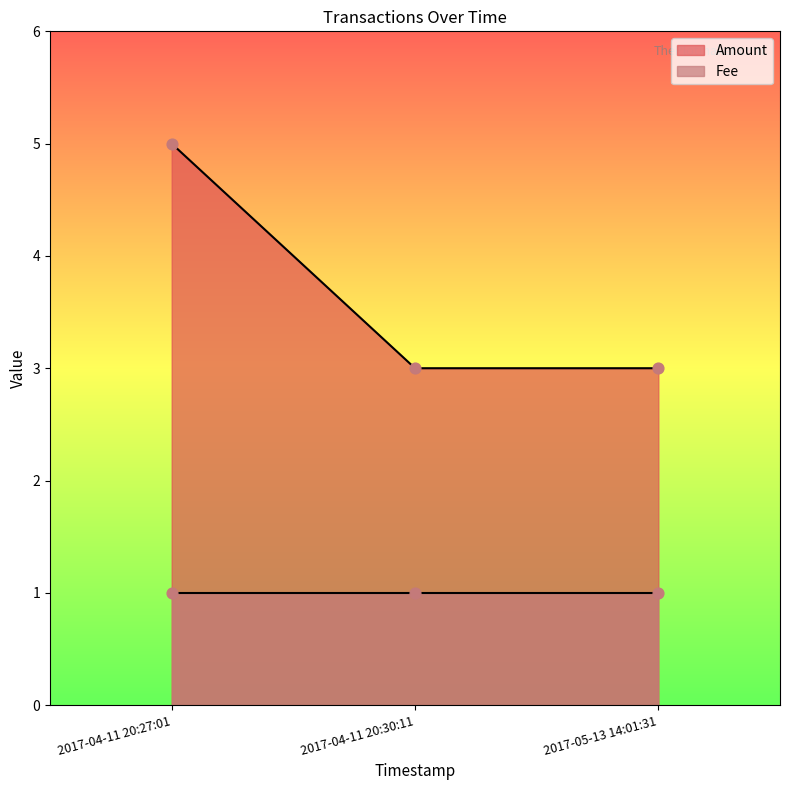

Which series contains the lowest Y value?

Fee